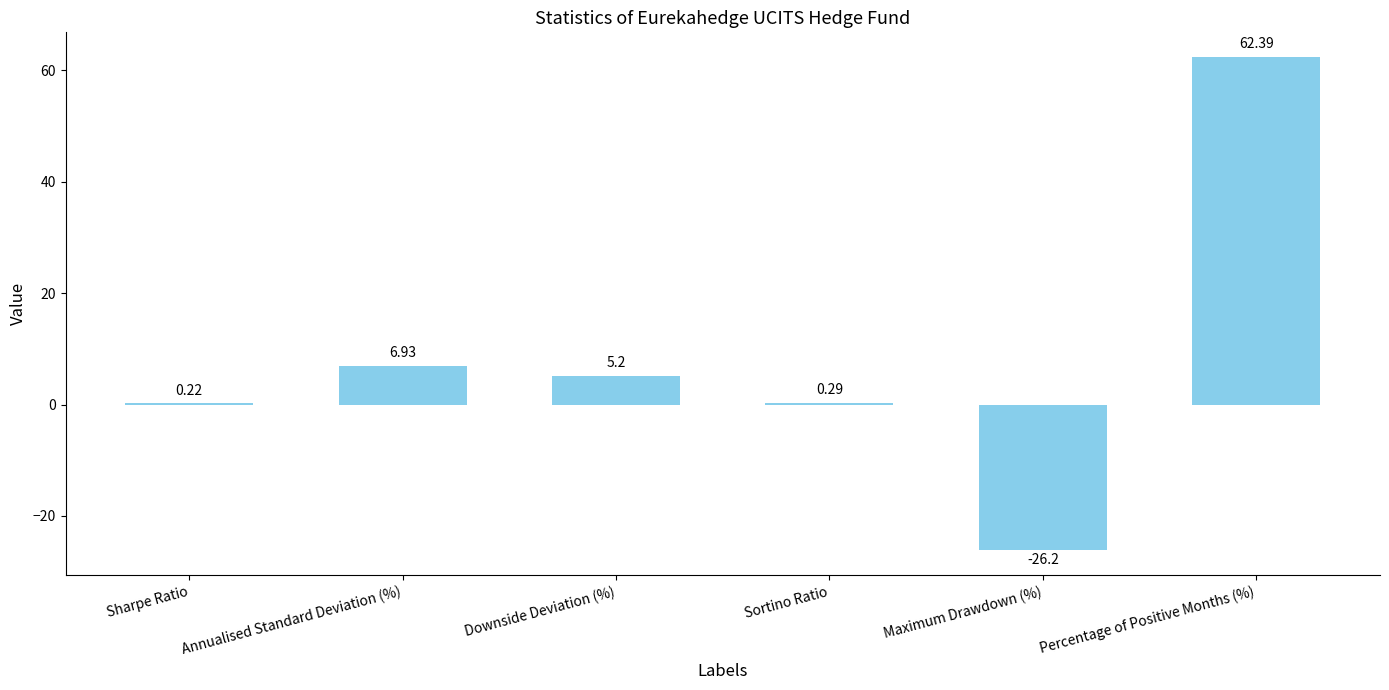

Is it true that the value at Percentage of Positive Months (%) is 62.4?

True